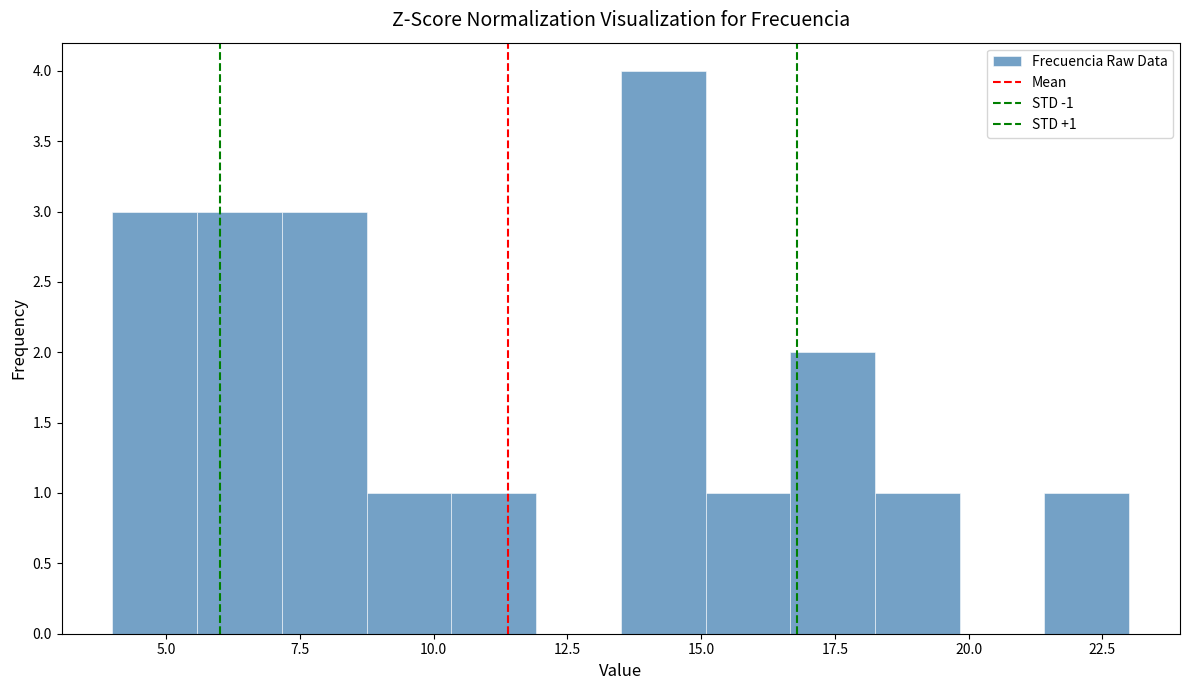

Around what value on the x-axis is the tallest bar? Give the approximate position of its centre, as read against the axis.

14.5